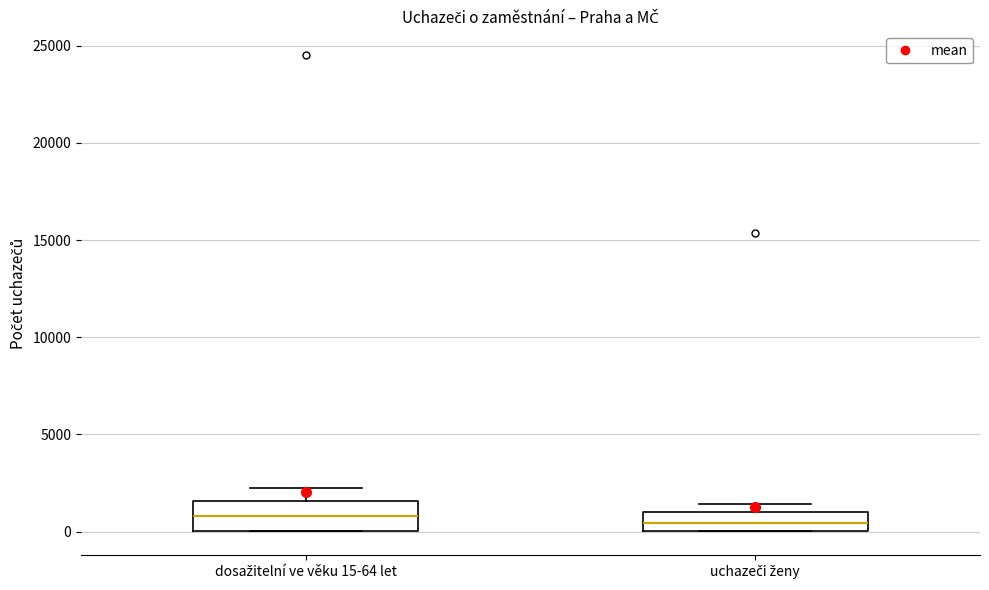

Which box is the tallest, from its lower edge to its upper edge?

dosažitelní ve věku 15-64 let